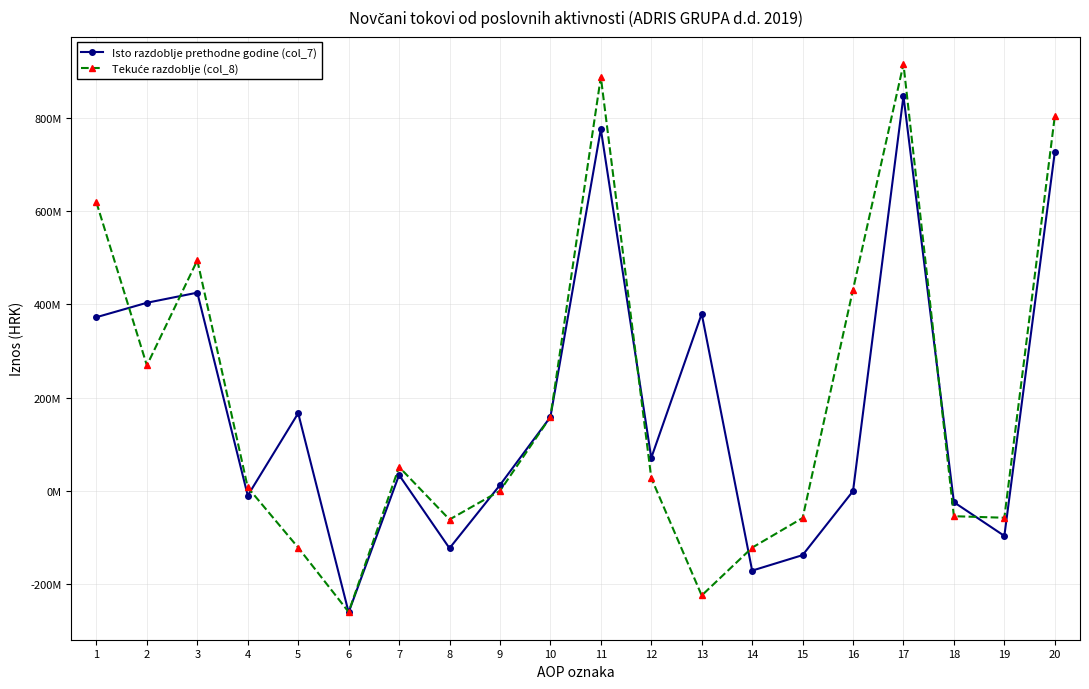

What is the spread (max minus min) of values at 13?

604276492